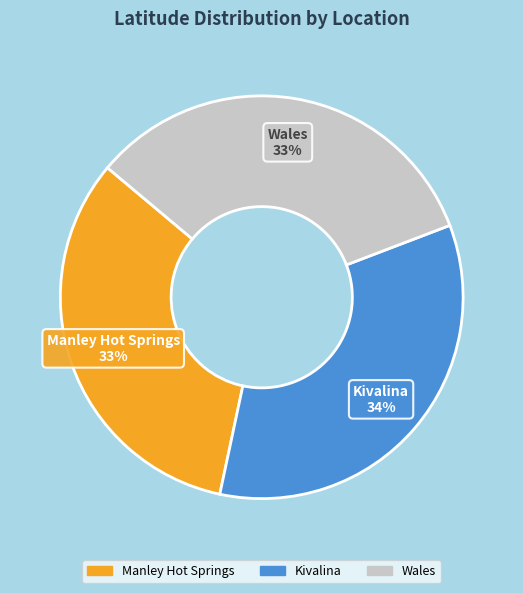

How many slices are in this pie chart?

3